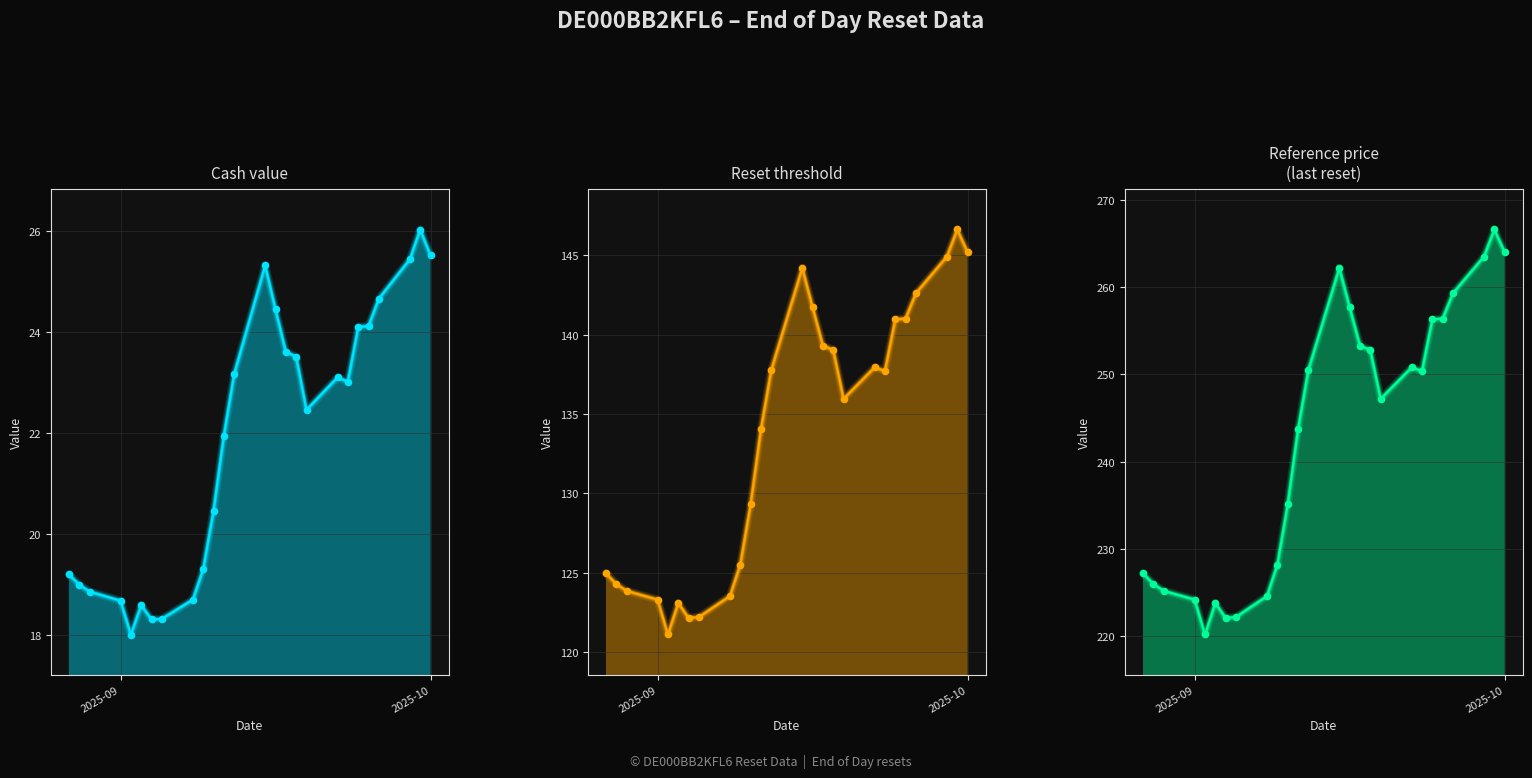

Is the value of Reference price (last reset) at 2025-08-29 greater than the value of Cash value at 2025-09-03?

Yes